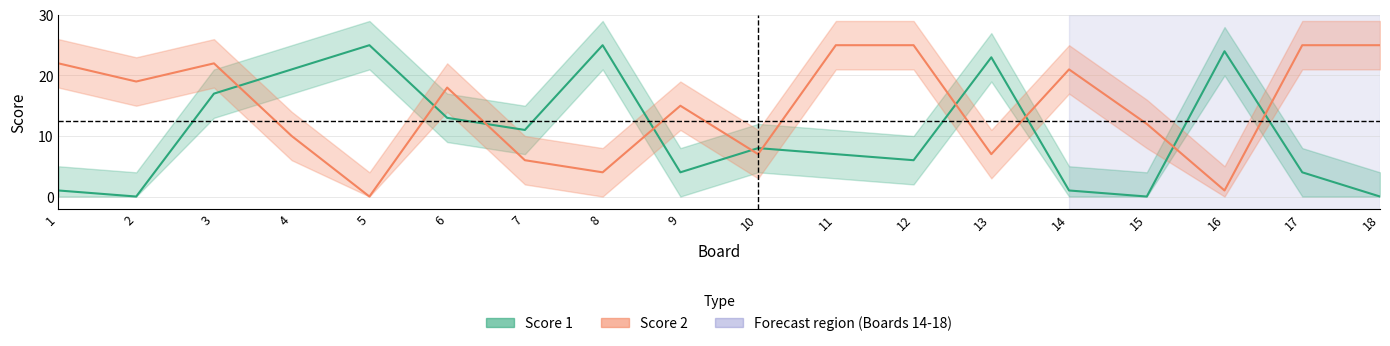

True or false: Score 1 has more than 0 points higher than both neighbors.

True